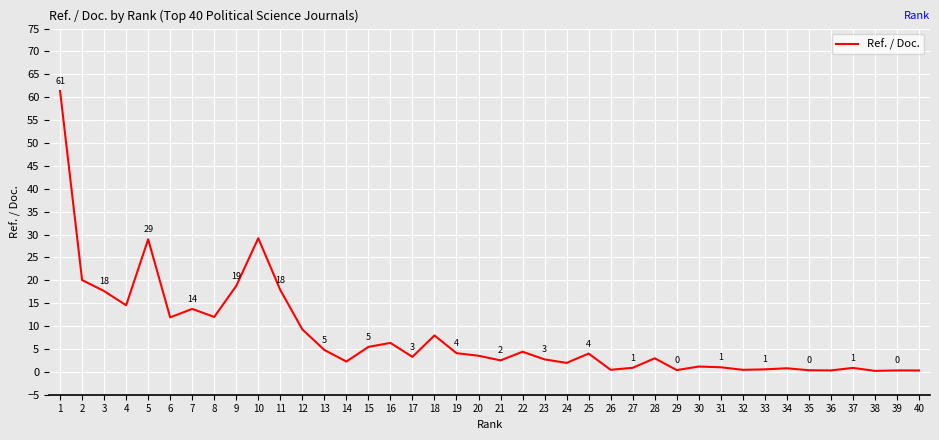

The chart shows a value of 38.5 at 10. True or false?

False